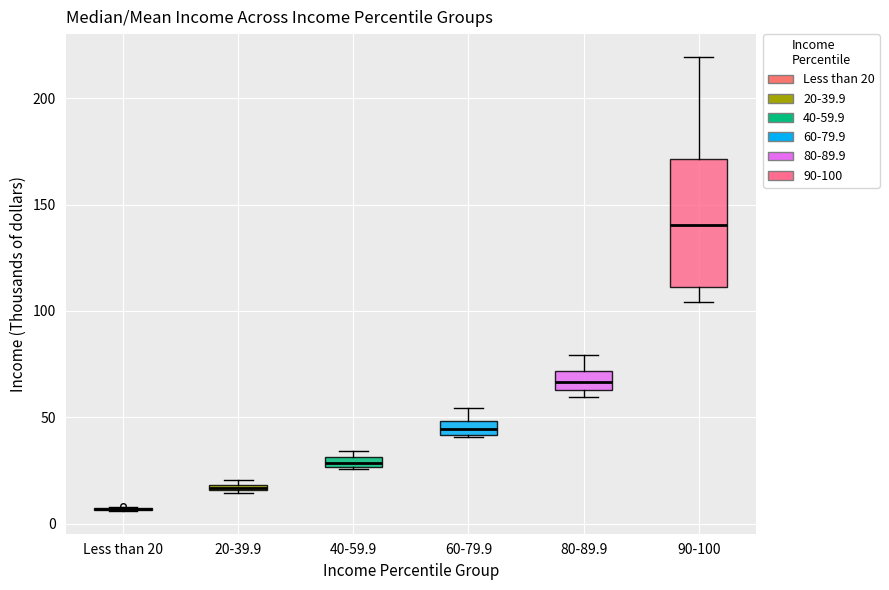

Where is the lower edge of the box for 20-39.9 on the y-axis? The values are not printed on the chart, so give them approximately, as read against the axis.

15